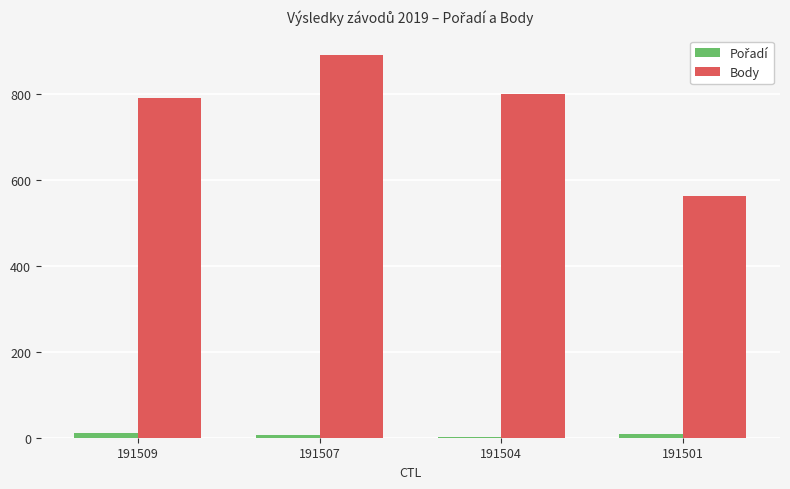

What is the sum of all Body values?

3047